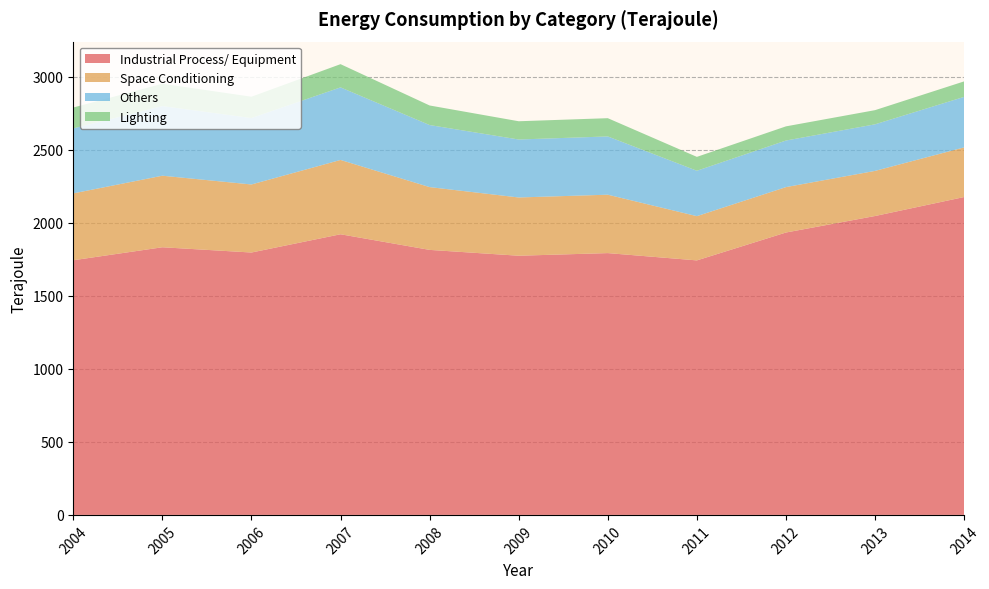

Reading left to right, extract all data points from this chart.

Industrial Process/ Equipment: 2004=1744	2005=1833	2006=1797	2007=1922	2008=1815	2009=1775	2010=1793	2011=1743	2012=1934	2013=2047	2014=2177
Space Conditioning: 2004=458	2005=490	2006=466	2007=509	2008=430	2009=399	2010=400	2011=303	2012=311	2013=309	2014=340
Others: 2004=445	2005=477	2006=455	2007=497	2008=425	2009=397	2010=399	2011=311	2012=319	2013=319	2014=346
Lighting: 2004=143	2005=153	2006=146	2007=159	2008=134	2009=125	2010=125	2011=95	2012=97	2013=97	2014=106